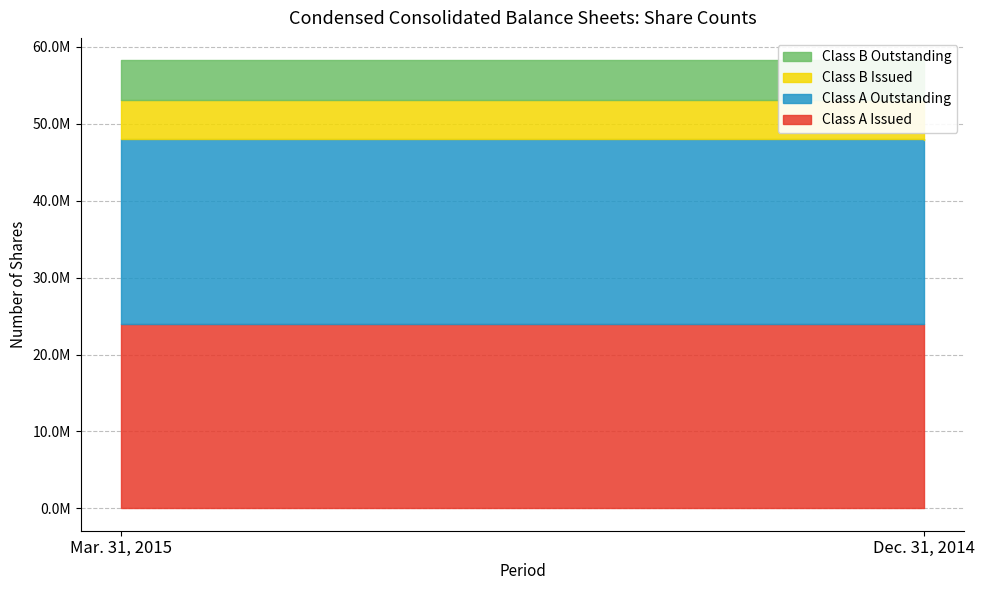

Count the Class A Outstanding values in the range 23971686 to 24015999.

2